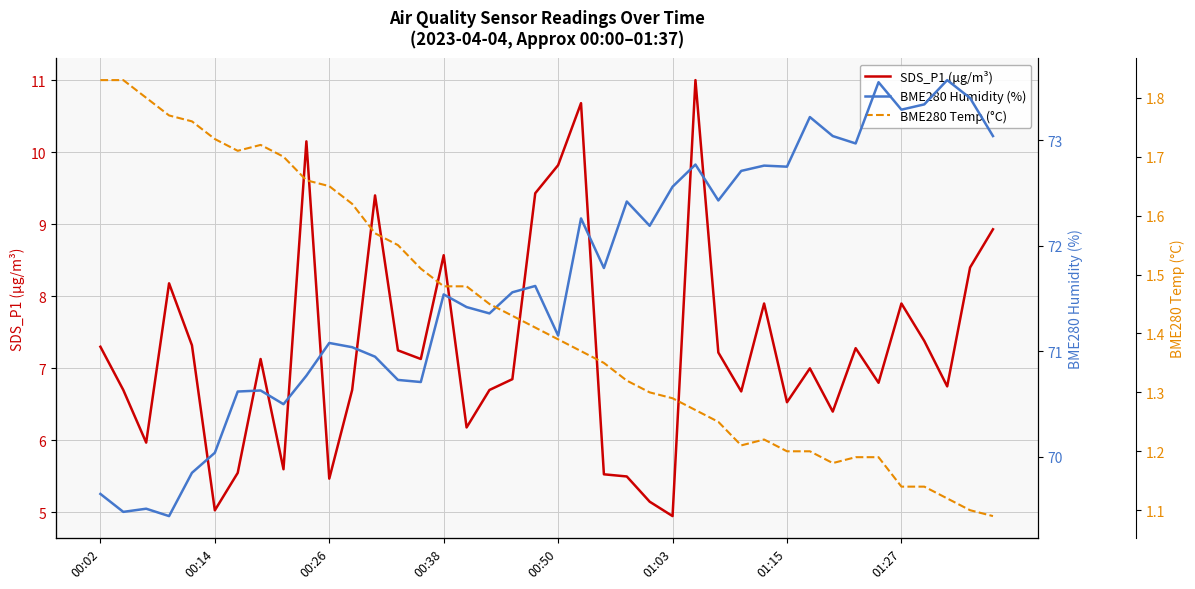

At which category is the sum across all series the highest?

26